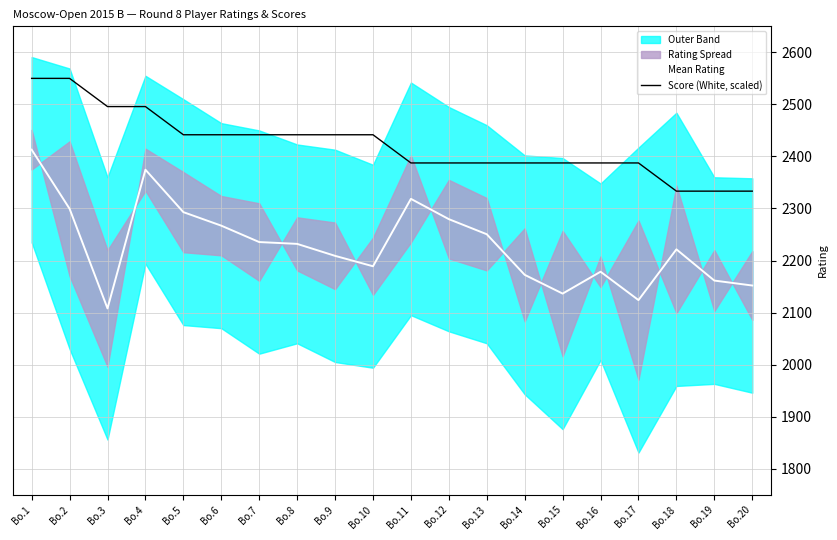

What is the difference between the highest and lowest values at Bo.6?

174.7